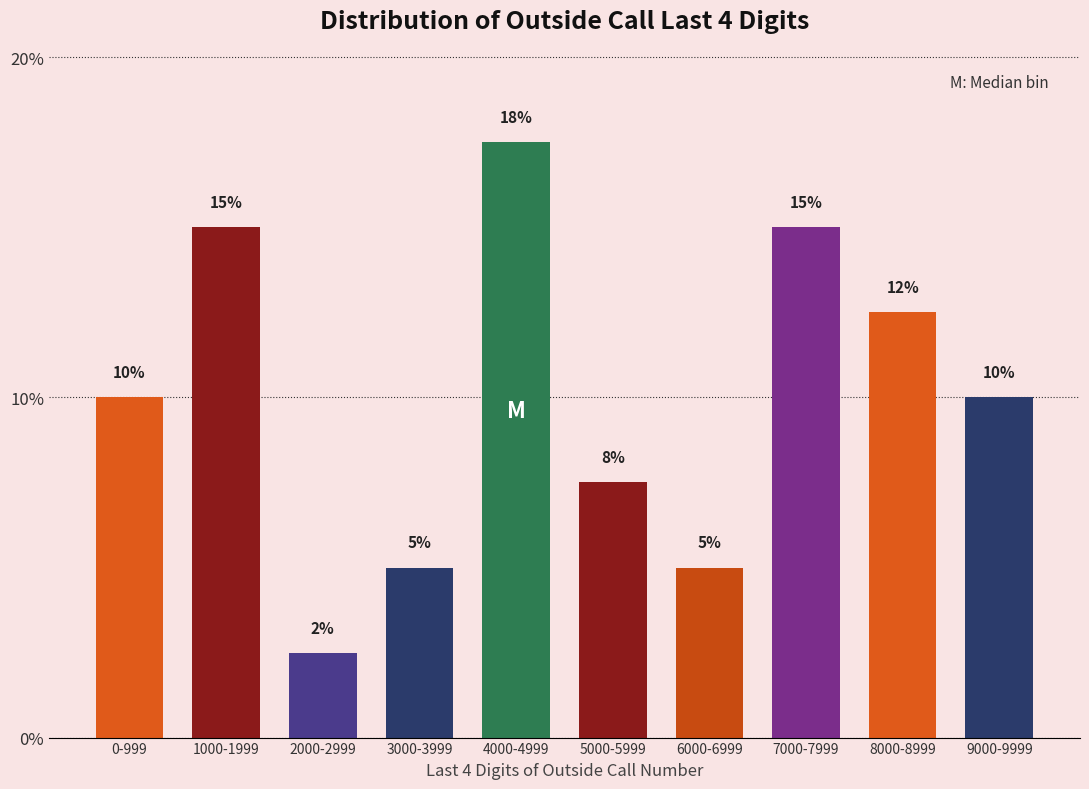

What is the label of the 4th bar from the right?

6000-6999